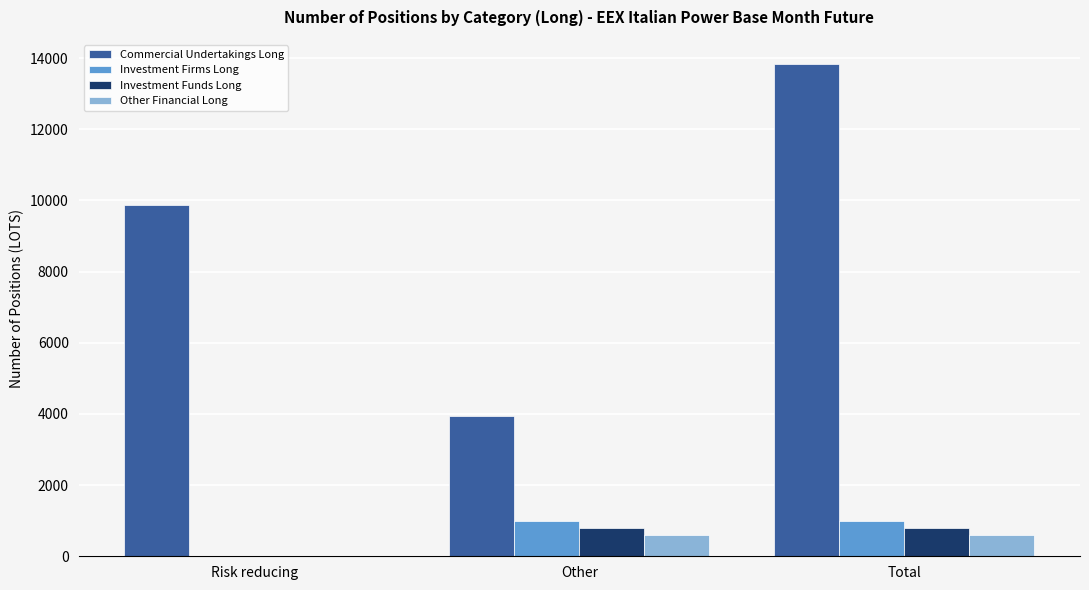

Reading right to left, what are all the values shown in this chart?

Commercial Undertakings Long: 13825.0	3947.0	9878.0
Investment Firms Long: 999.0	999.0	0.0
Investment Funds Long: 796.3	796.3	0.0
Other Financial Long: 584.6	584.6	0.0